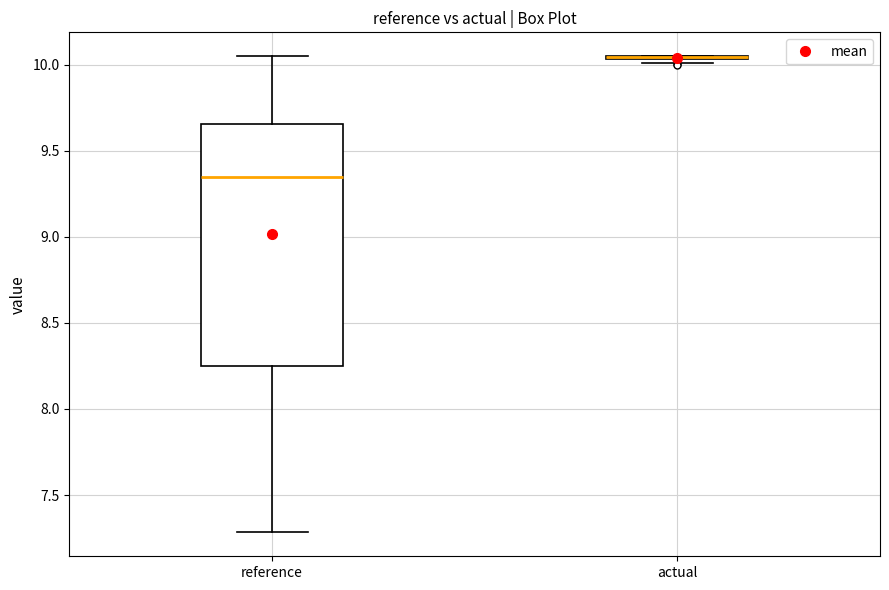

Comparing the boxes themselves (not the whiskers), which one is the tallest?

reference